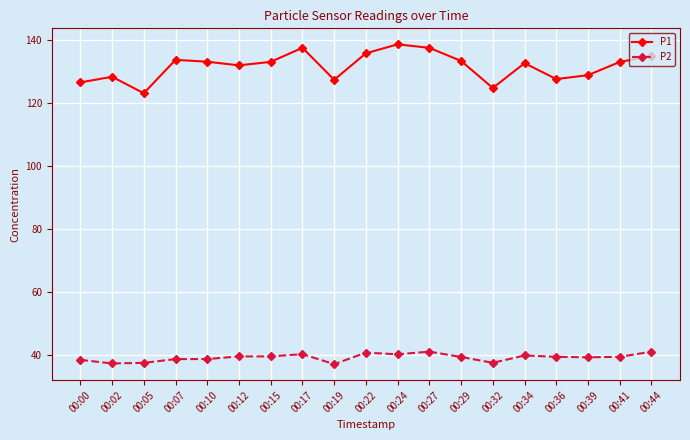

Which category has the highest value across all series?

00:24